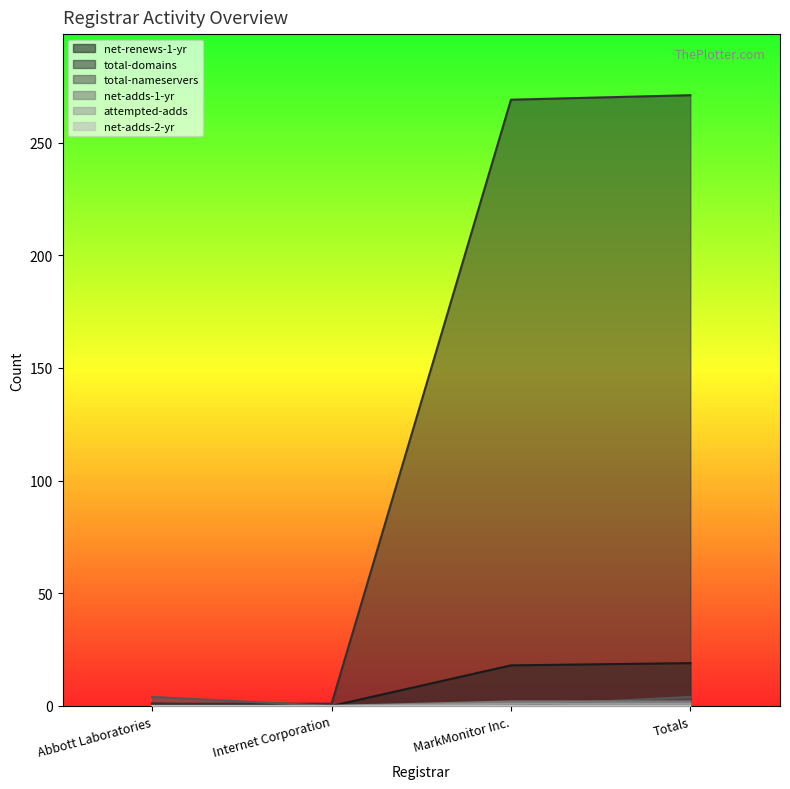

True or false: total-domains has more than 1 points higher than both neighbors.

False